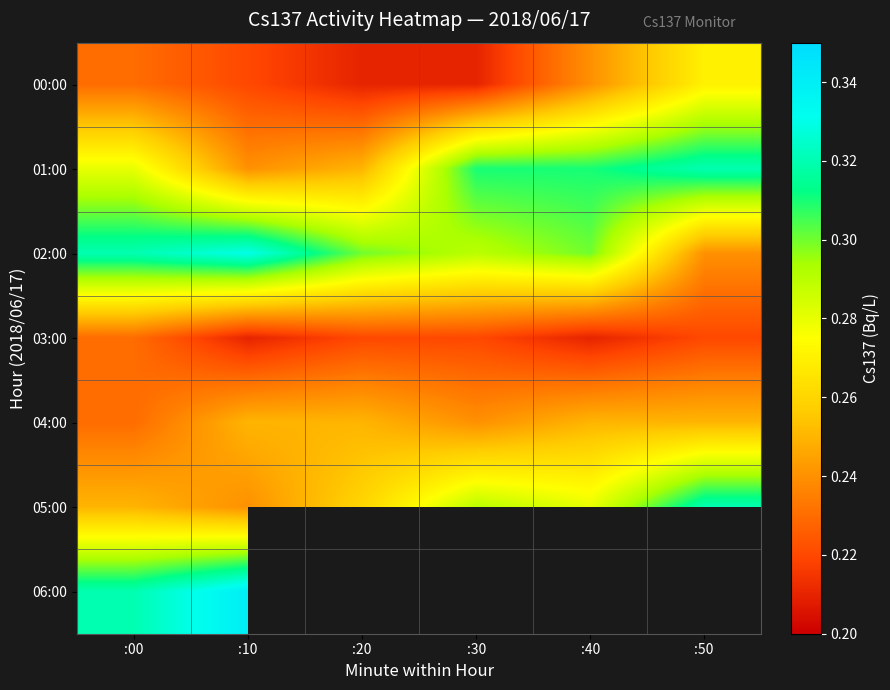

At :10, list the series in order from largest to smallest.

06:00, 02:00, 04:00, 01:00, 05:00, 00:00, 03:00